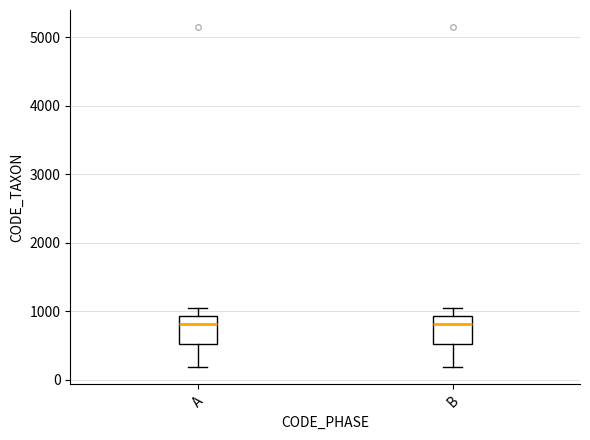

Reading left to right, read every box against the y-axis: the position of its median line, the range the box covers, and the ends of its whiskers. The values are not printed on the chart, so give them approximately, as read against the axis.

A: median 800, box 500 to 900, whiskers 200 to 1100
B: median 800, box 500 to 900, whiskers 200 to 1100